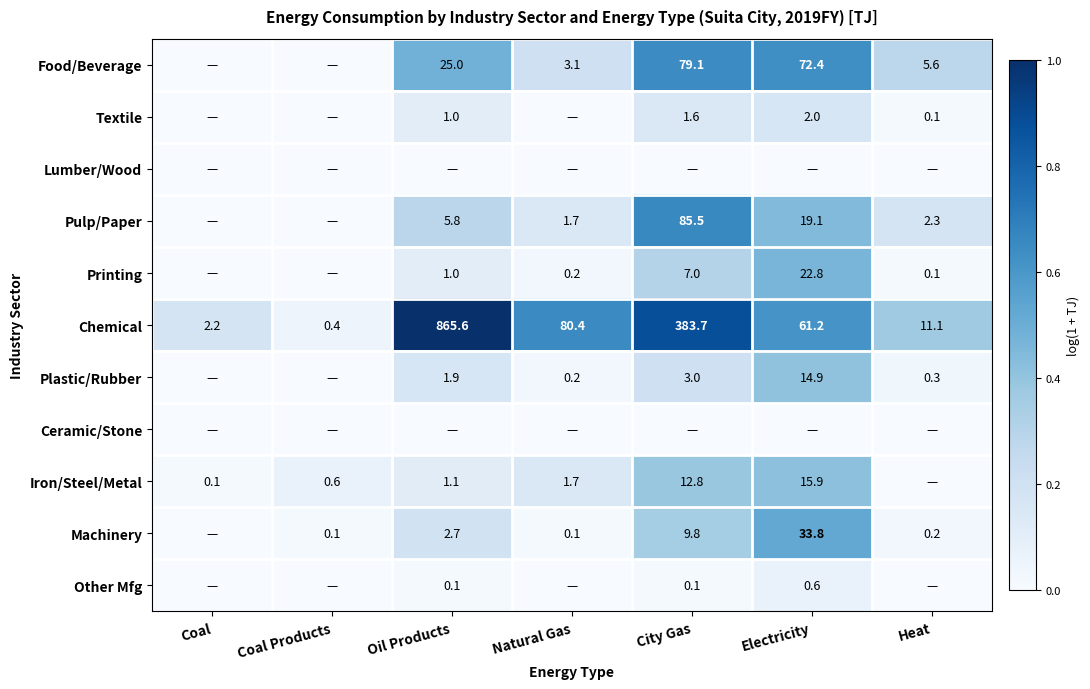

List the labels in order of Chemical value, smallest first.

Coal Products, Coal, Heat, Electricity, Natural Gas, City Gas, Oil Products